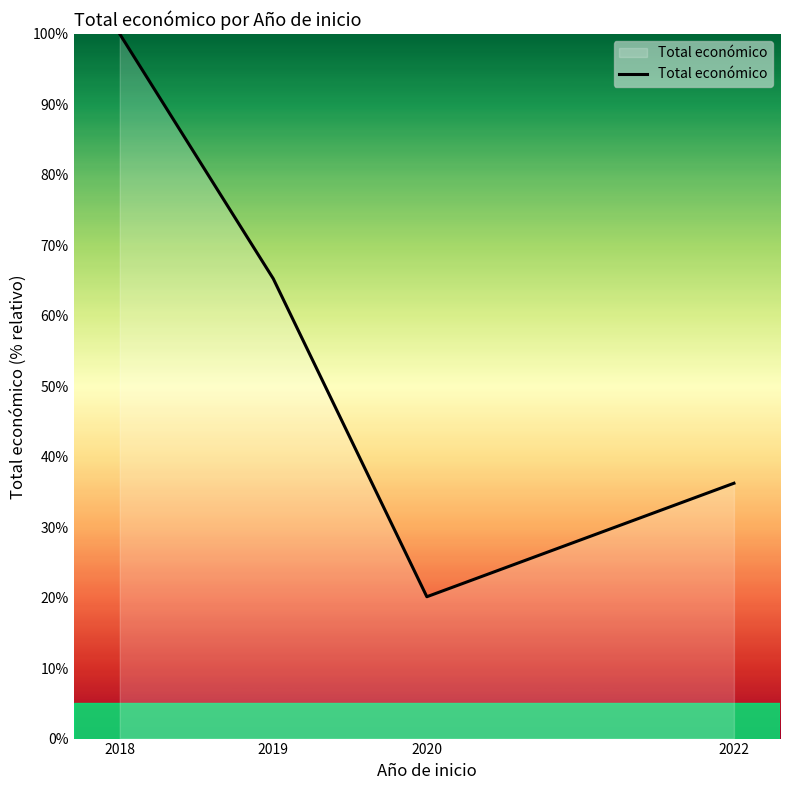

Which label corresponds to the smallest value in the chart?

2020